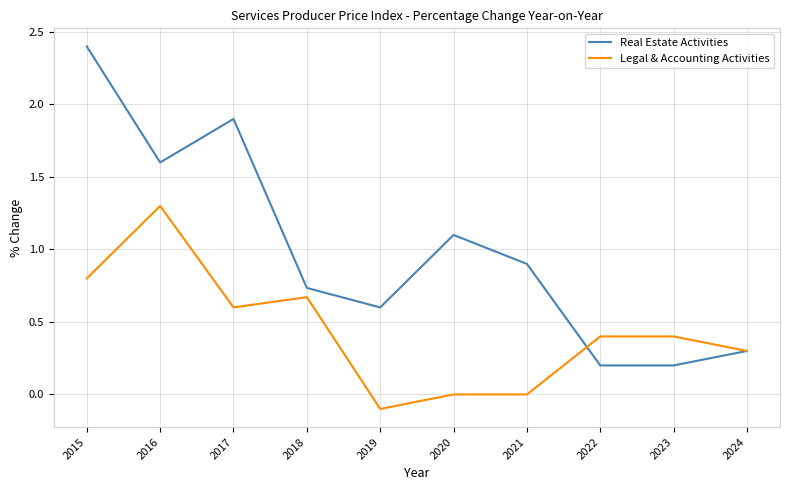

At which category is the sum across all series the highest?

2015